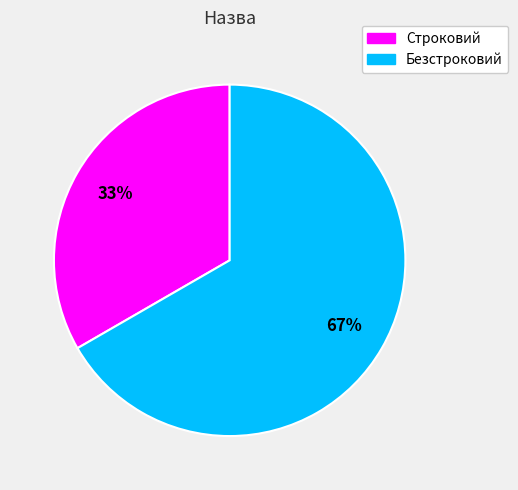

To the nearest percent, what is the average slice percentage?

50%